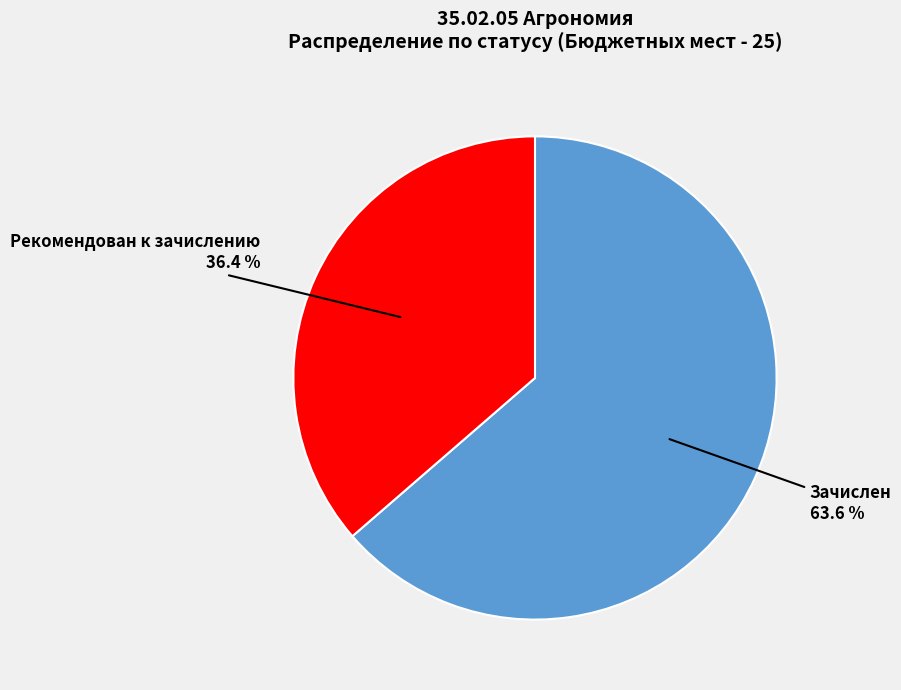

Is there a majority slice in this chart?

Yes